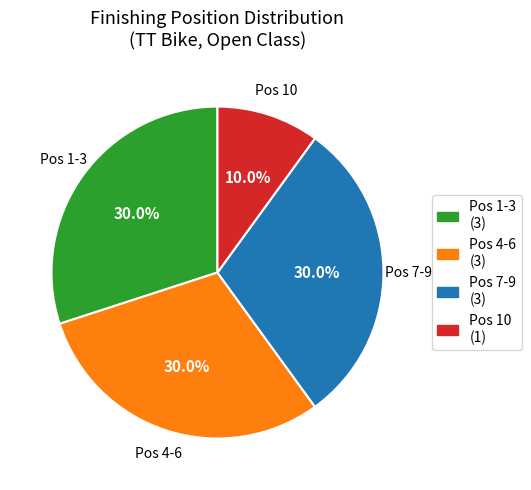

Does any single category account for the majority?

No